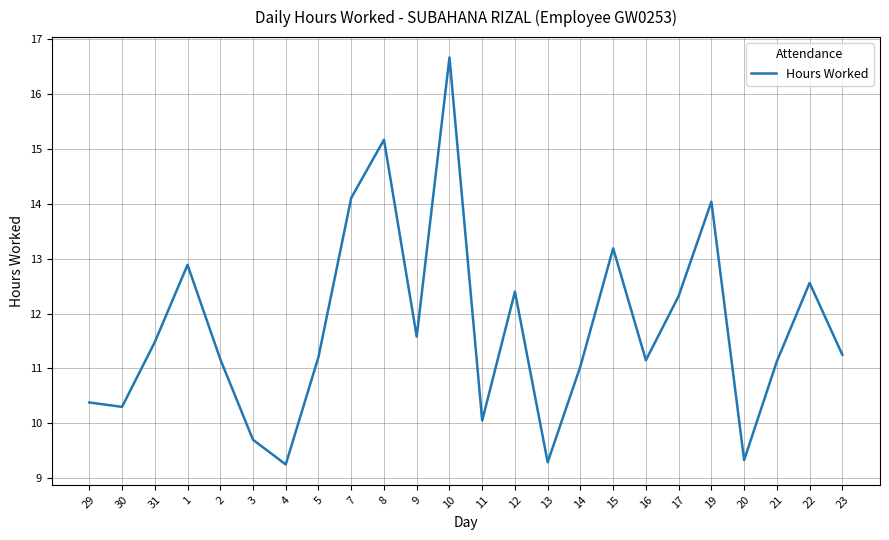

What is the difference between the maximum and minimum values?

7.4